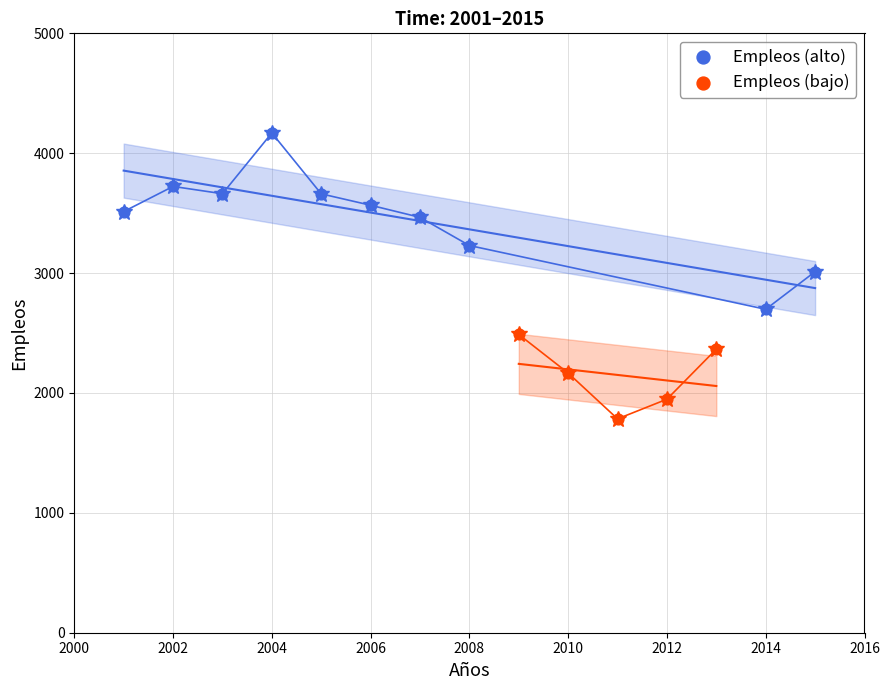

Which series reaches the minimum Y coordinate?

Empleos (bajo)